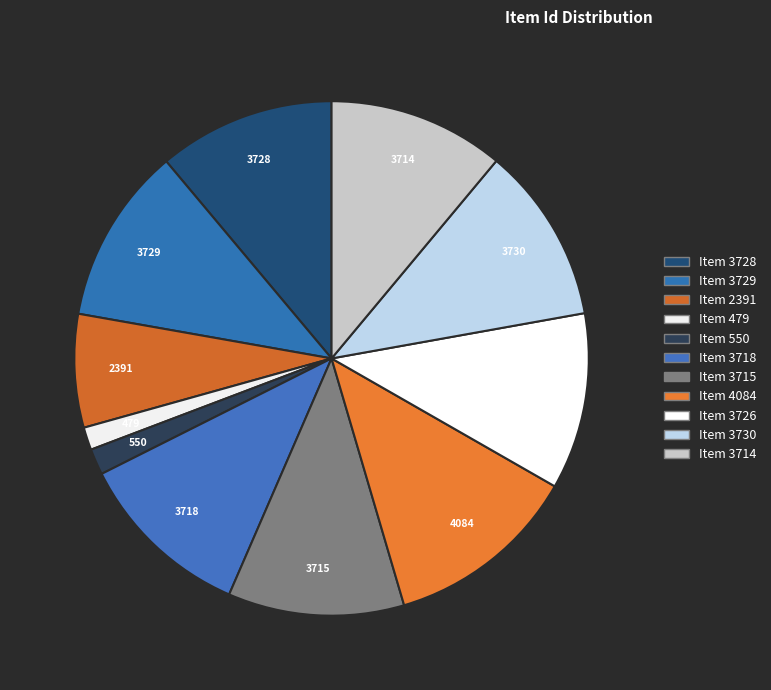

True or false: Item 3715 accounts for 11% of the total.

True